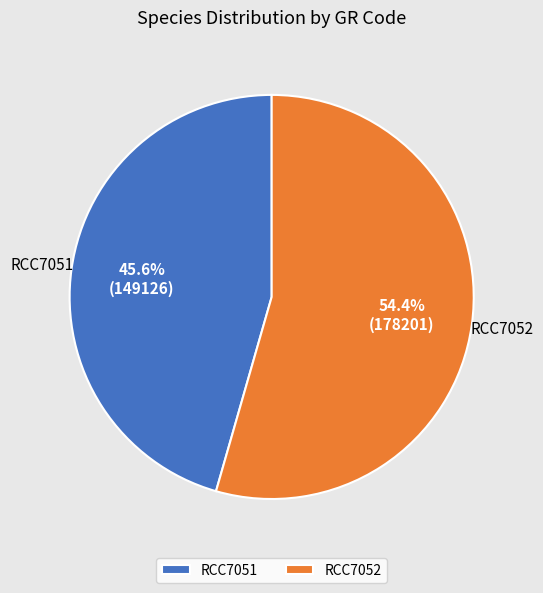

To the nearest percent, what is the combined percentage of RCC7052 and RCC7051?

100%